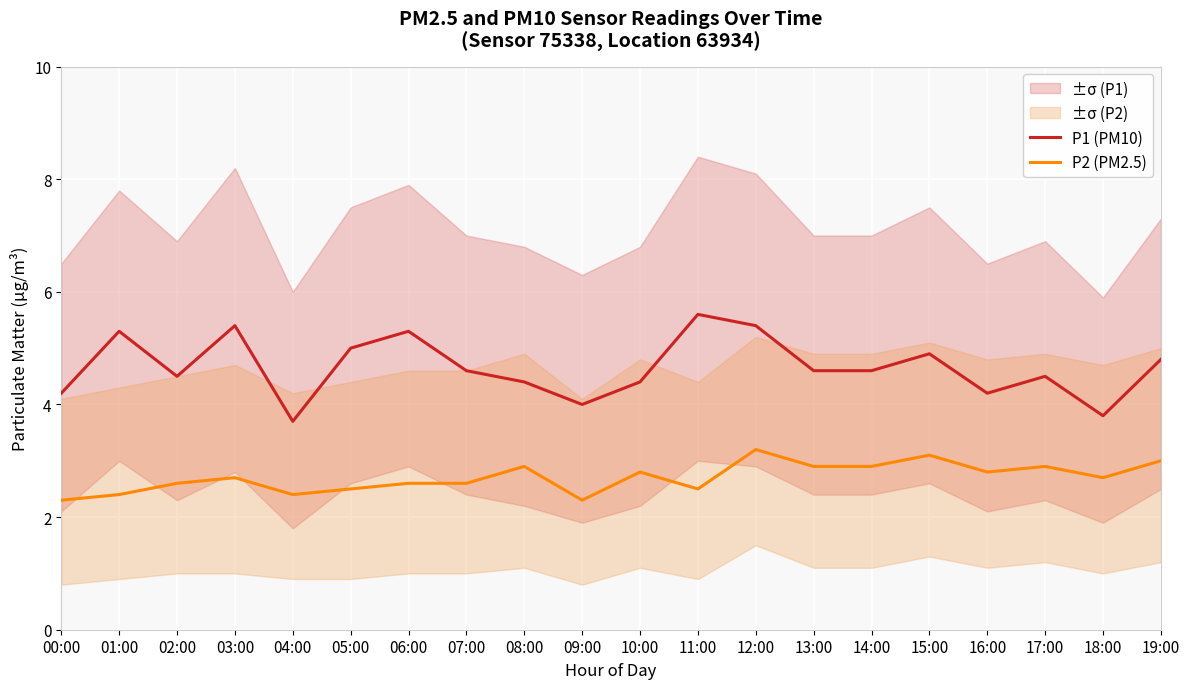

How many interior local valleys does the P2 (PM2.5) series have?

5